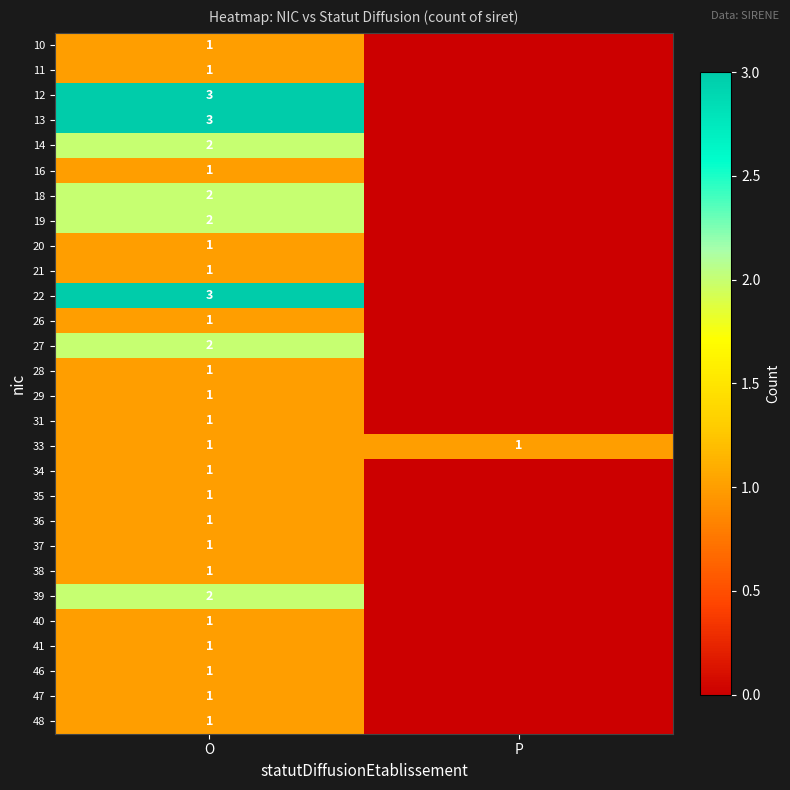

True or false: 10 has a value of 2 at O.

False